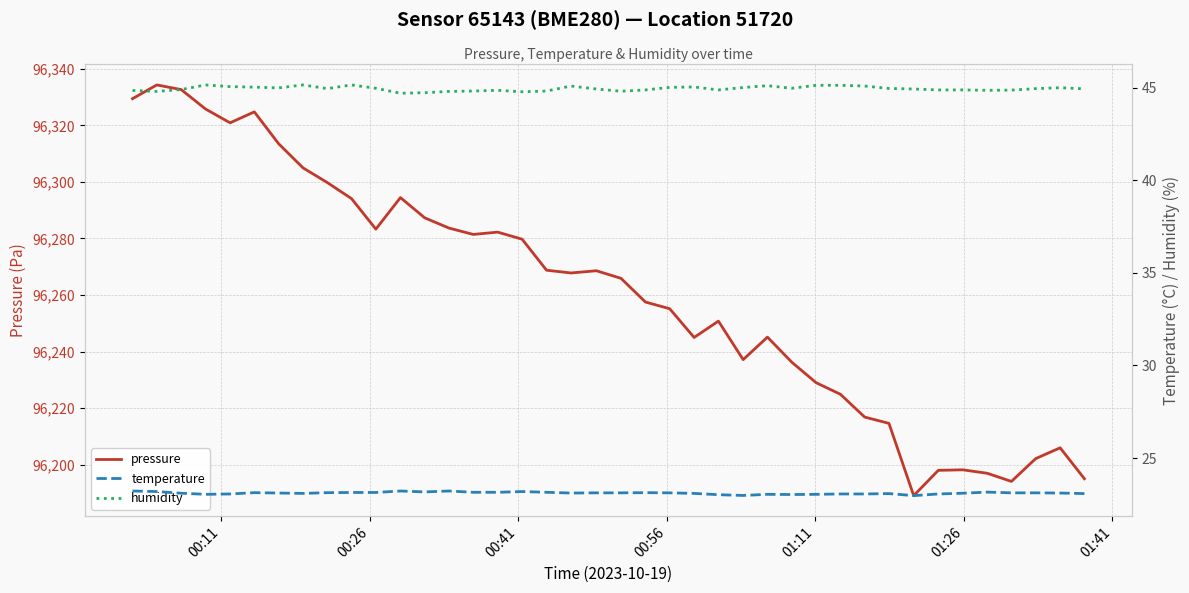

Which series has the largest range (max minus min)?

pressure